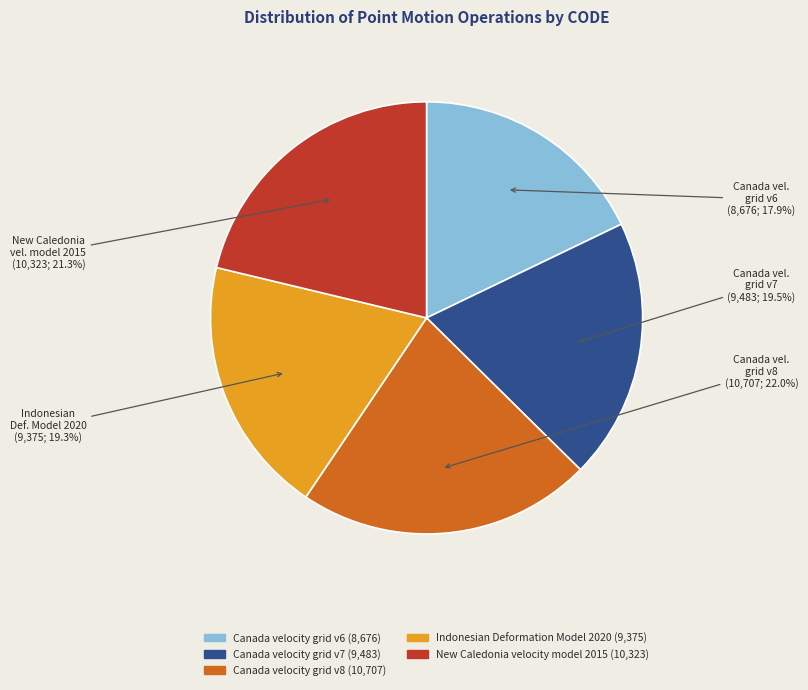

To the nearest percent, what is the difference between the largest and smallest slice percentages?

4%